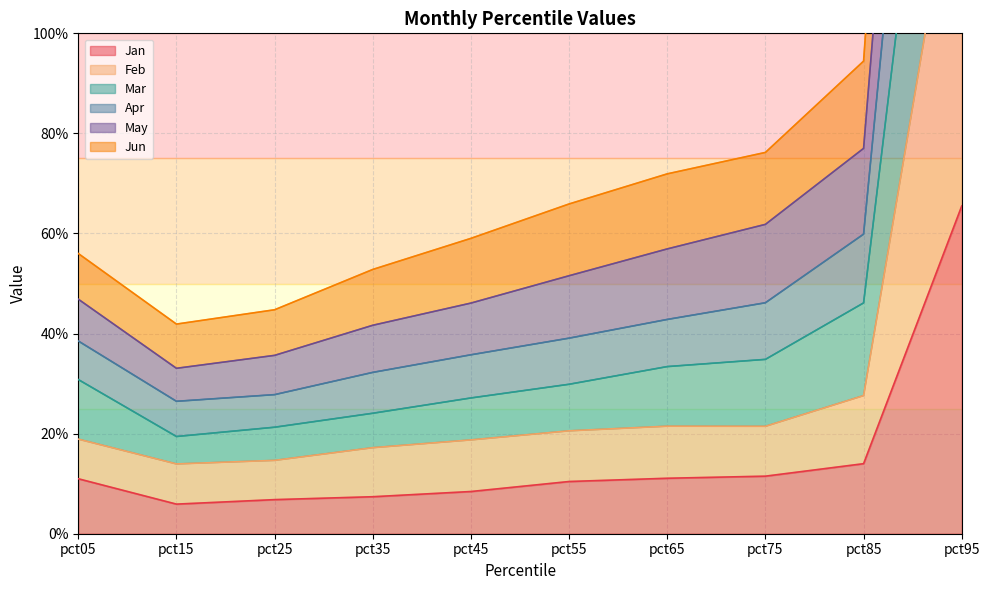

What is the spread (max minus min) of values at pct95?

3.0